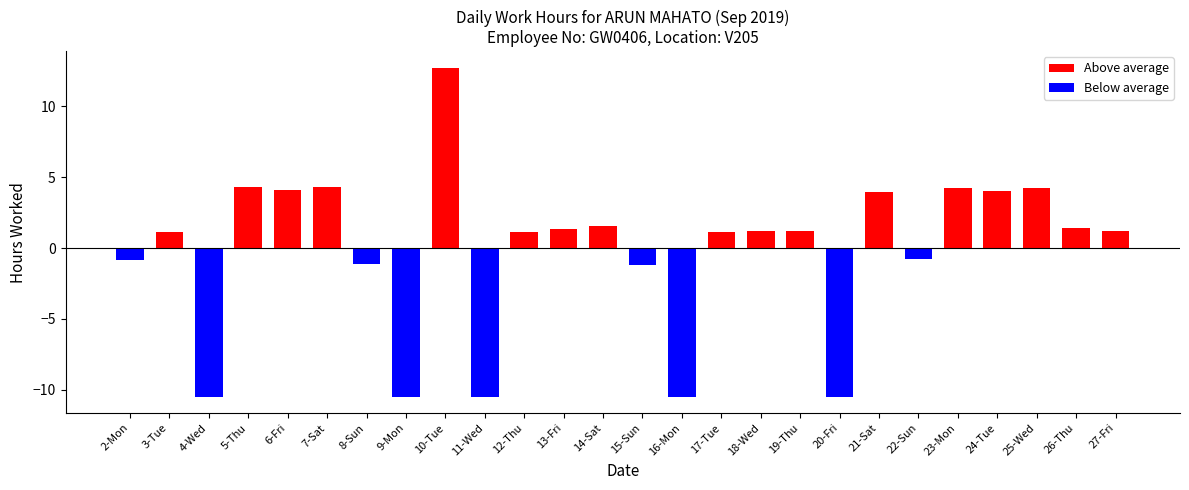

Is the value of Below average at 12-Thu greater than the value of Above average at 16-Mon?

No